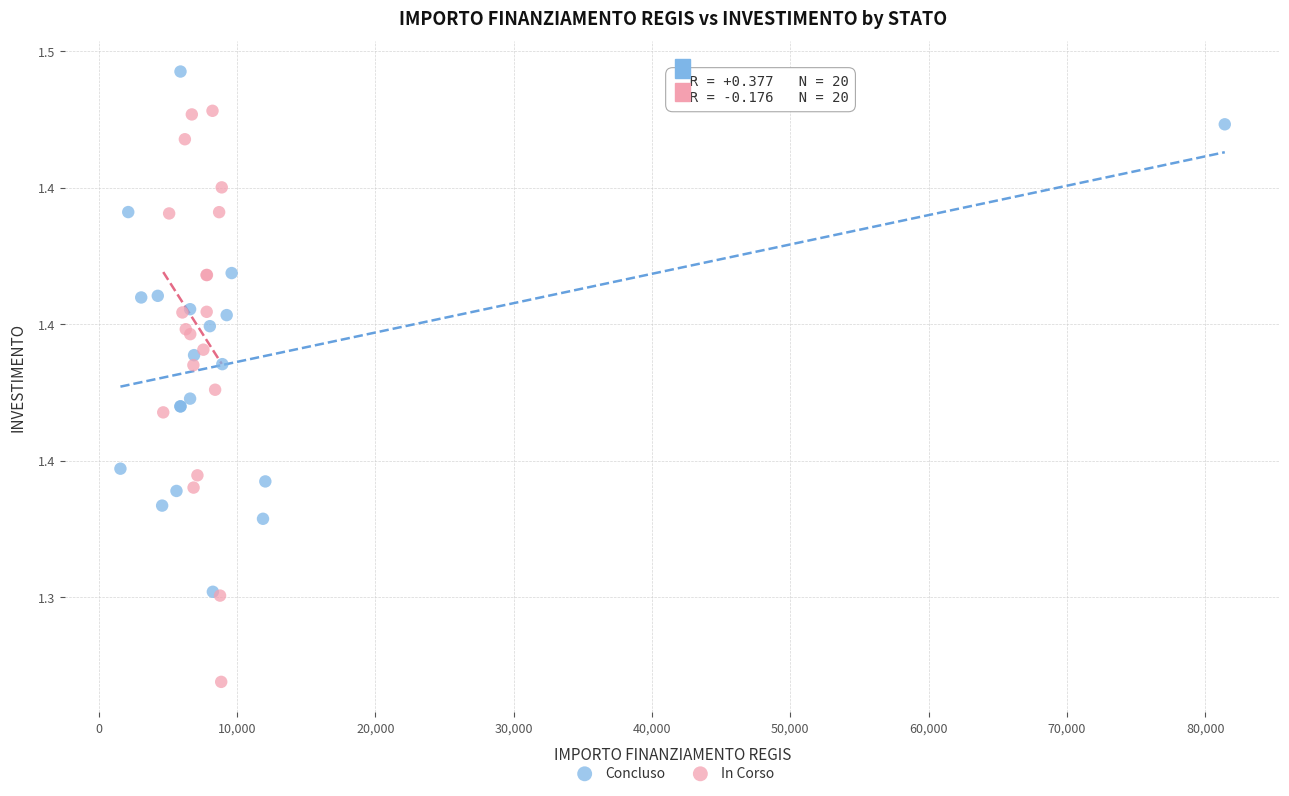

What are all the series names shown in the legend?

Concluso, In Corso